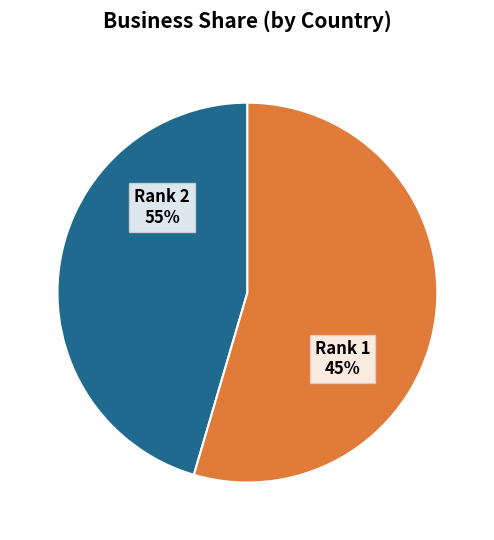

How many slices are in this pie chart?

2